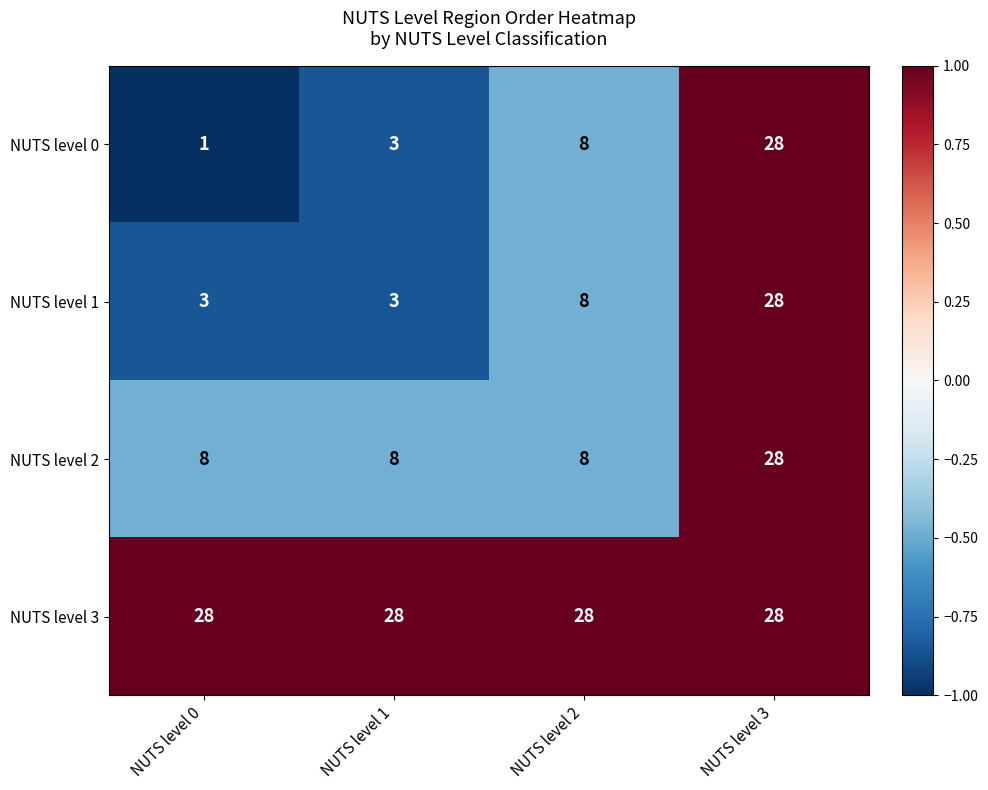

True or false: NUTS level 1 has a value of 41 at NUTS level 3.

False